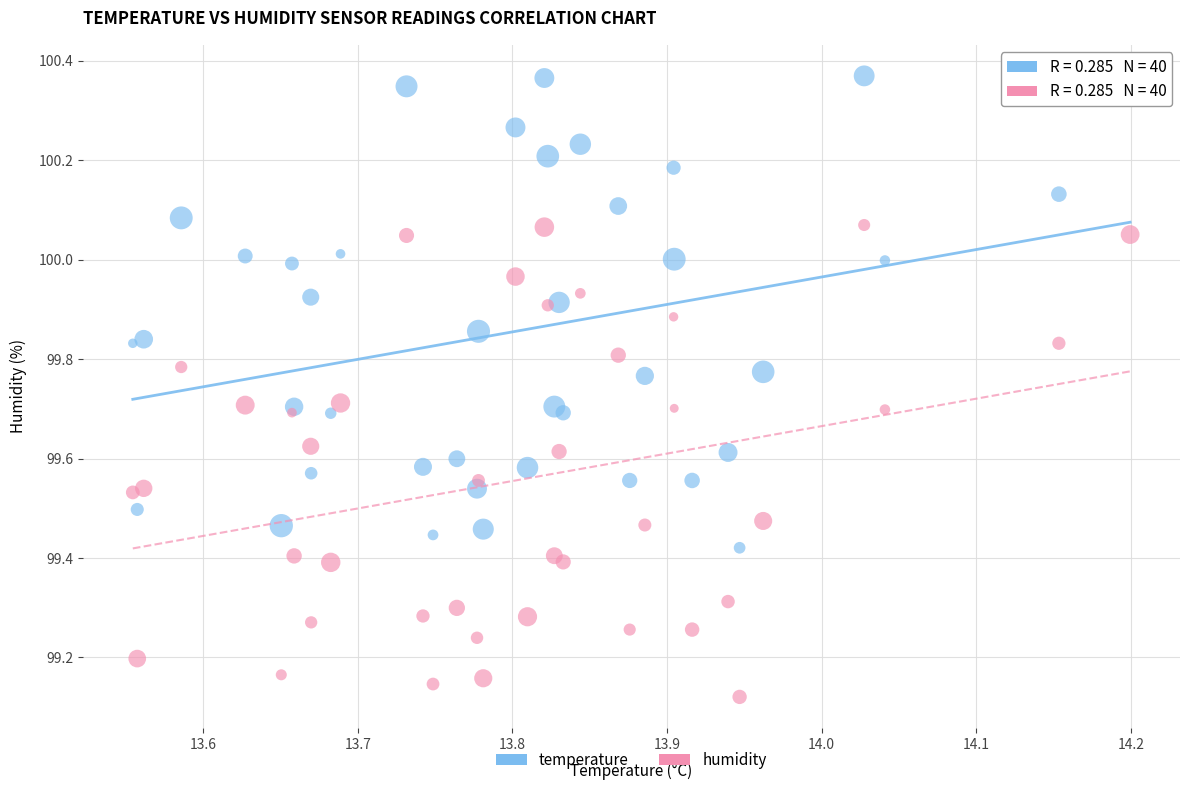

Which series reaches the maximum Y coordinate?

temperature